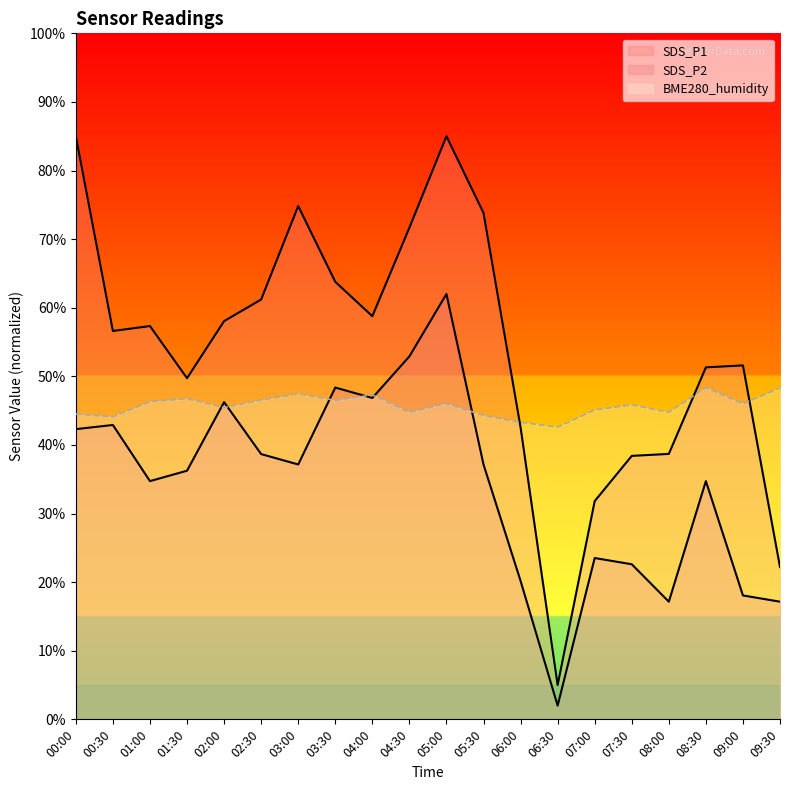

Which series has the largest total across all categories?

SDS_P1